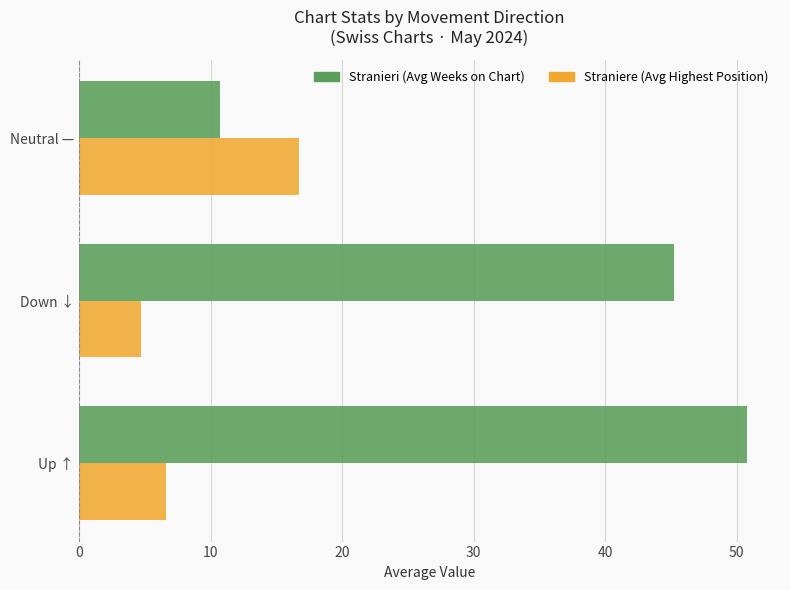

At which category does the chart reach its minimum across all series?

Down ↓